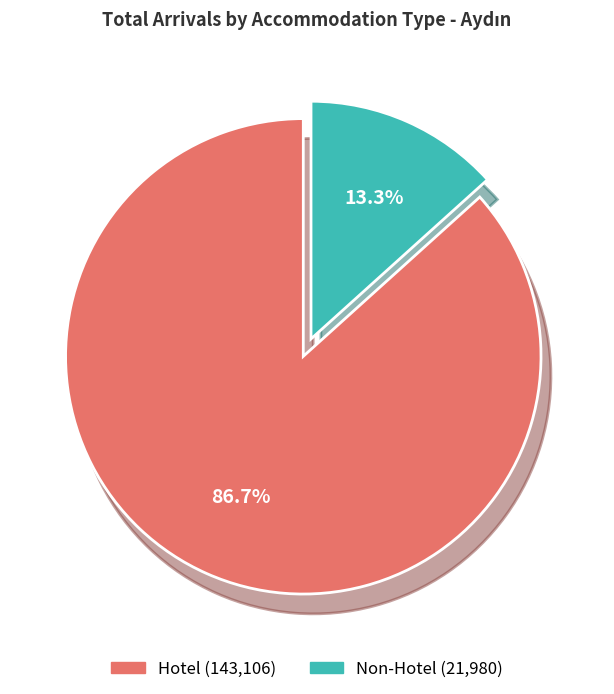

To the nearest percent, what is the average slice percentage?

50%